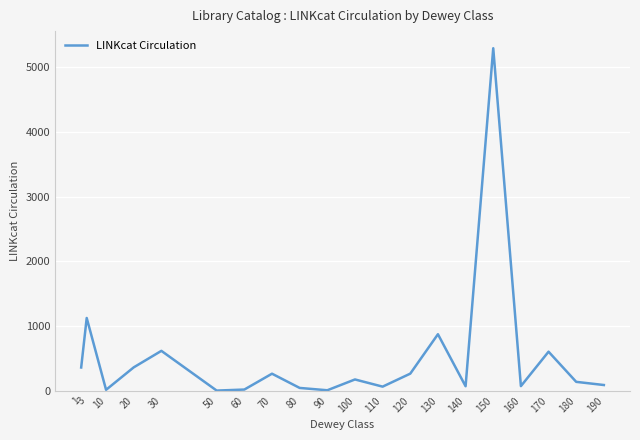

Where does the data first go above 176?

1